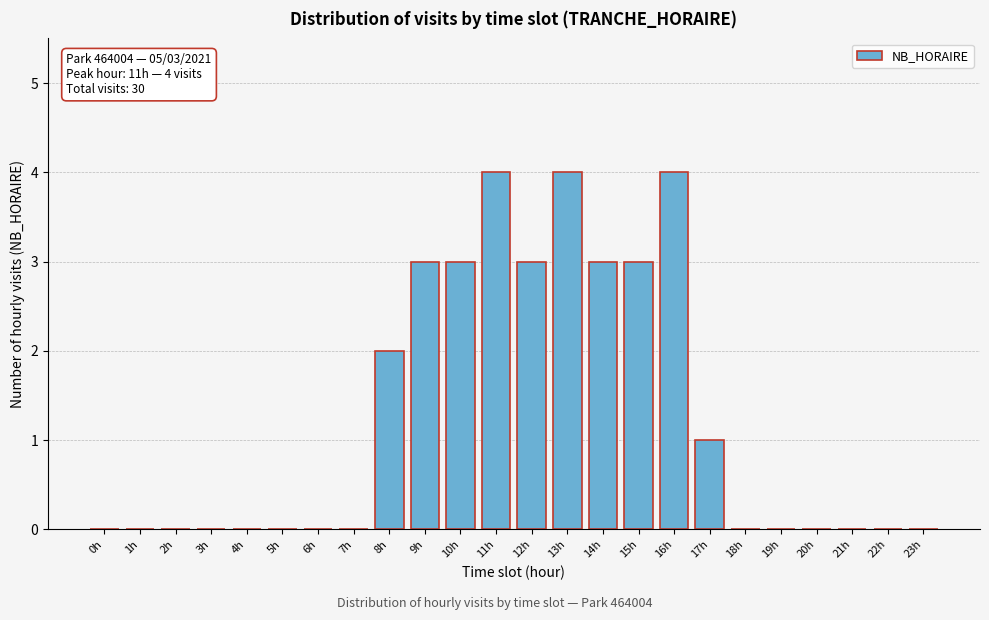

Reading left to right, list all the values displayed in this chart.

0h=0	1h=0	2h=0	3h=0	4h=0	5h=0	6h=0	7h=0	8h=2	9h=3	10h=3	11h=4	12h=3	13h=4	14h=3	15h=3	16h=4	17h=1	18h=0	19h=0	20h=0	21h=0	22h=0	23h=0